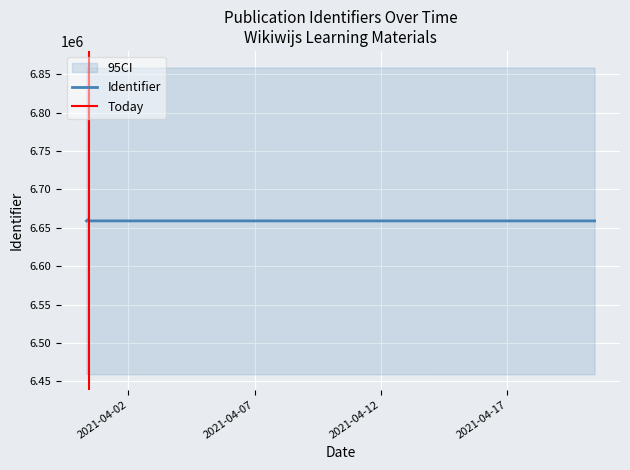

What is the label of the 5th point from the left?

2021-03-31 10:21:47